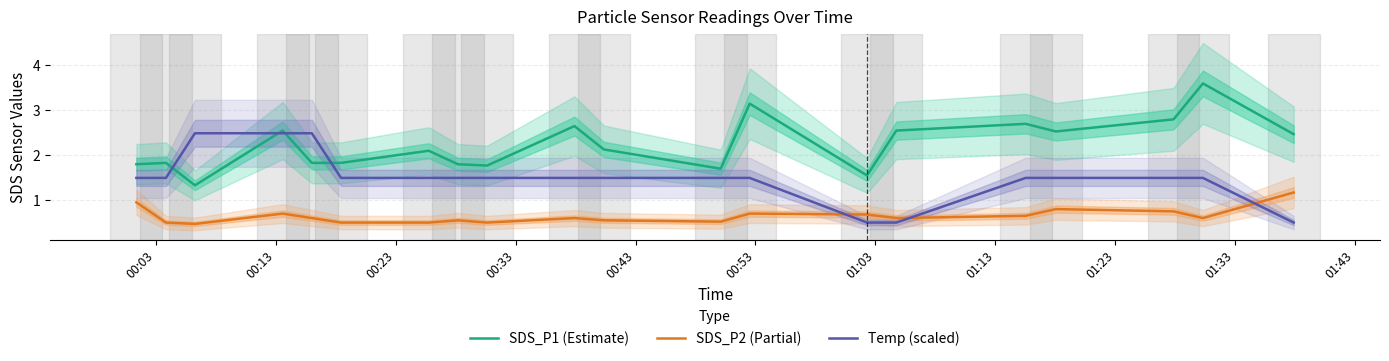

What is the minimum value for SDS_P1 (Estimate)?

1.3